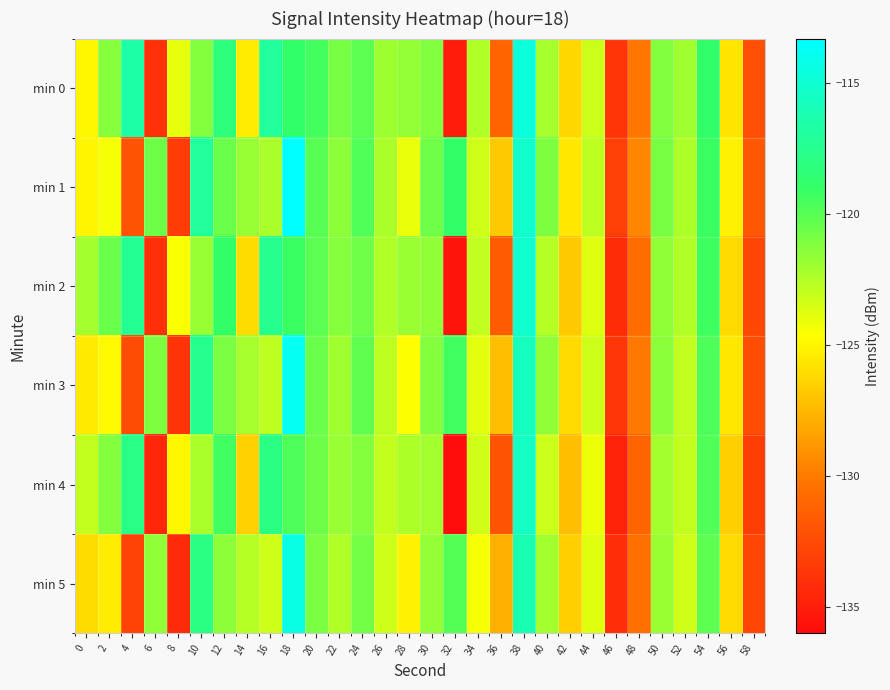

At which category is the sum across all series the highest?

38